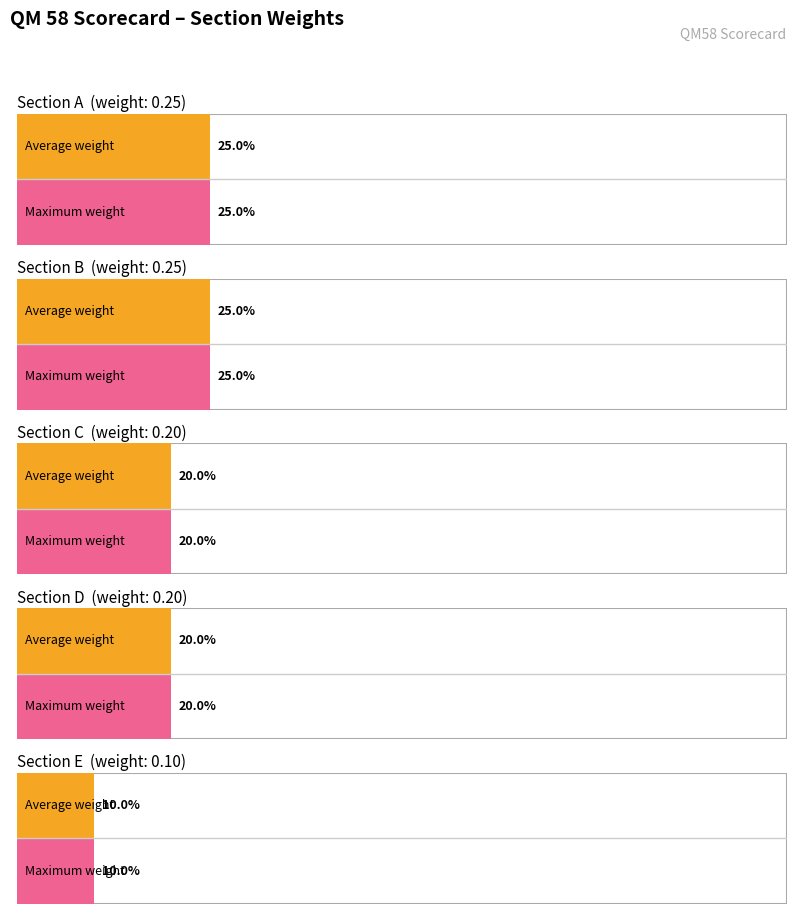

Which series has the largest range (max minus min)?

Section A